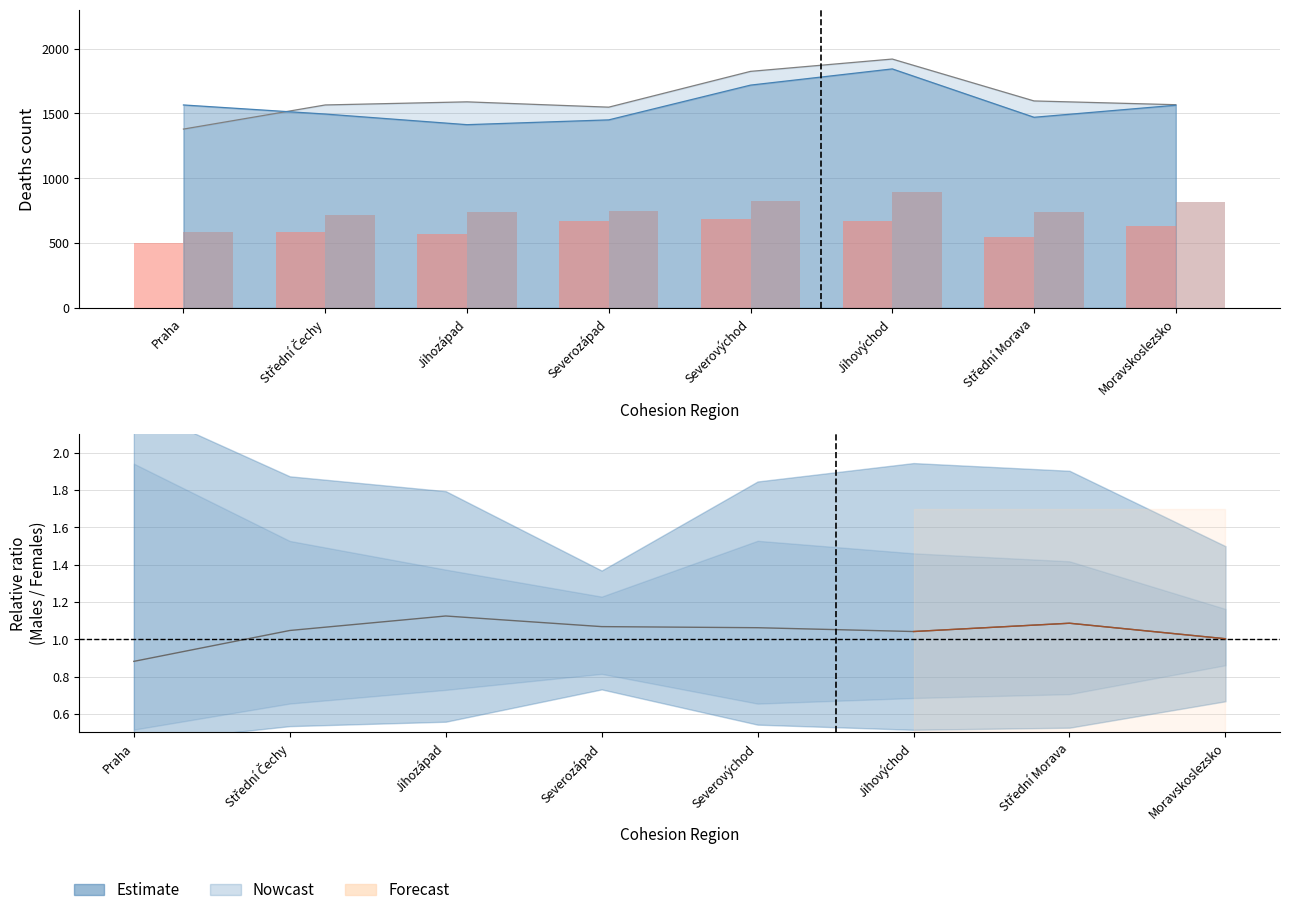

Read the Estimate (M/F ratio) value at Jihozápad.

1.1